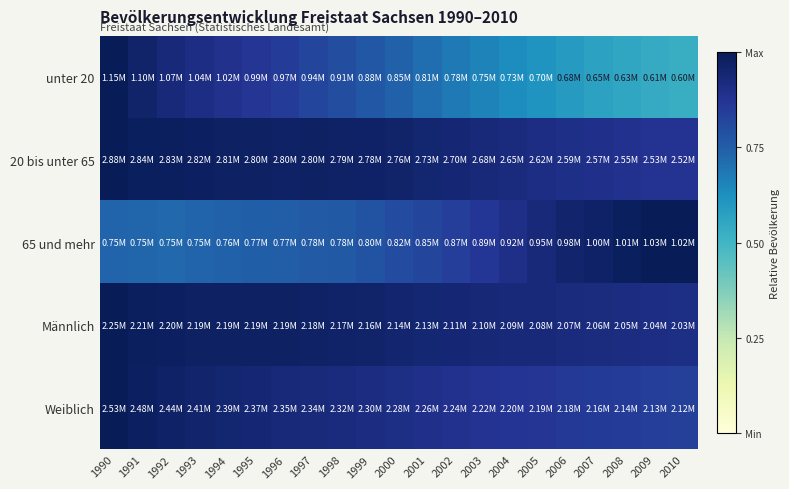

At which category is the sum across all series the highest?

1990